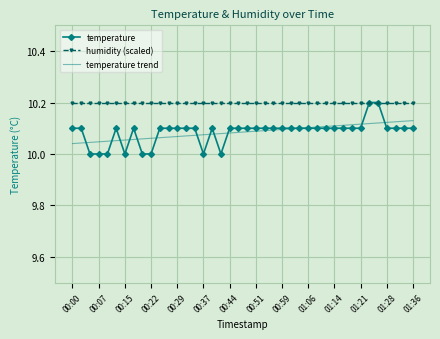

Which series has the widest spread of values?

temperature